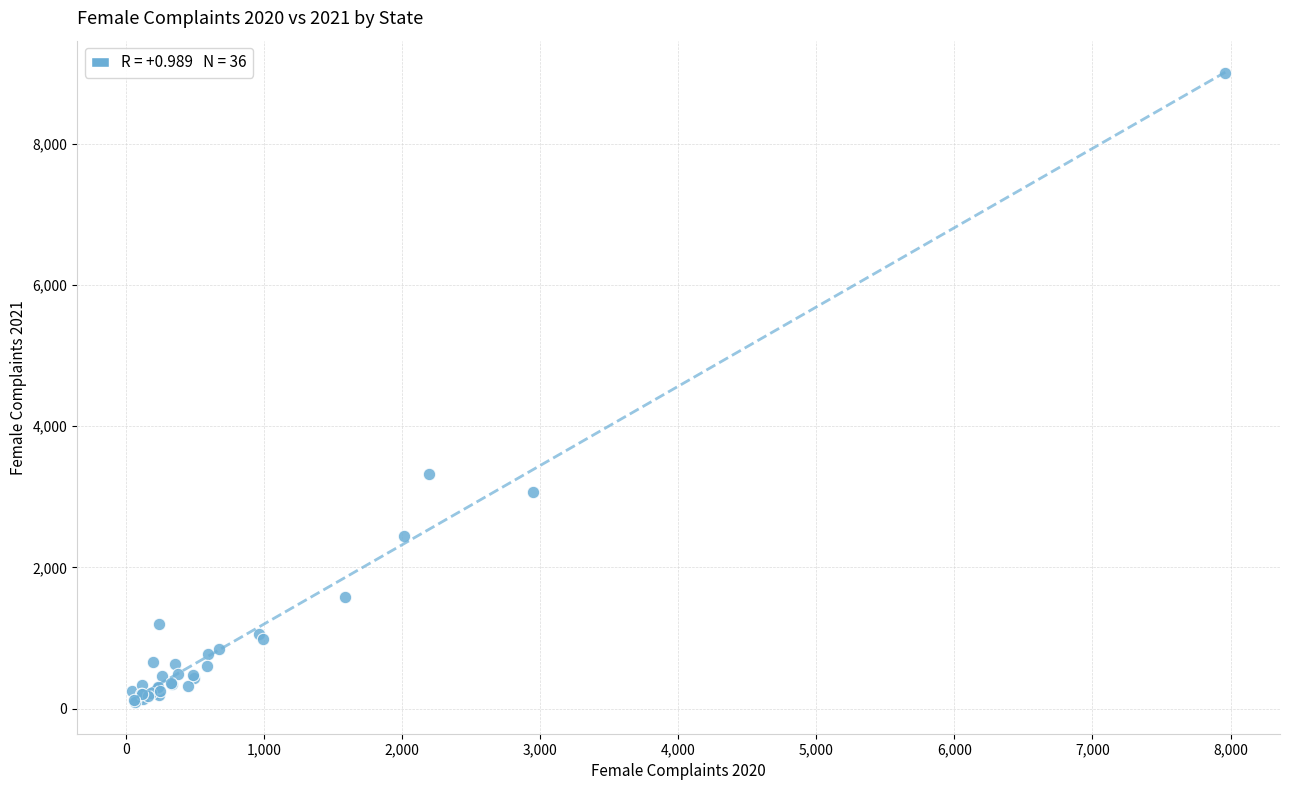

What Y value in the scatter plot is closest to 4549?

3324